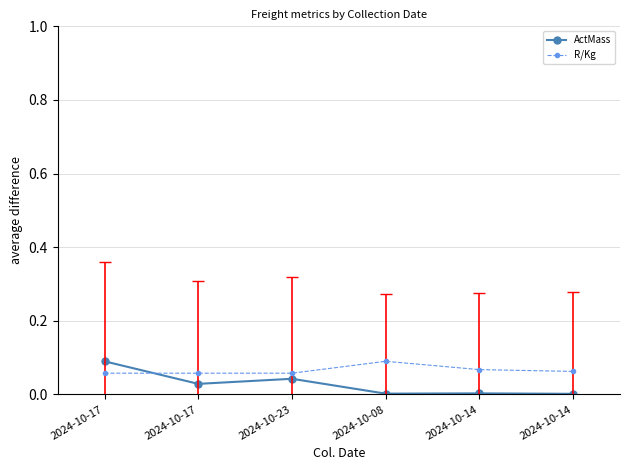

At which label does R/Kg reach its peak?

2024-10-08